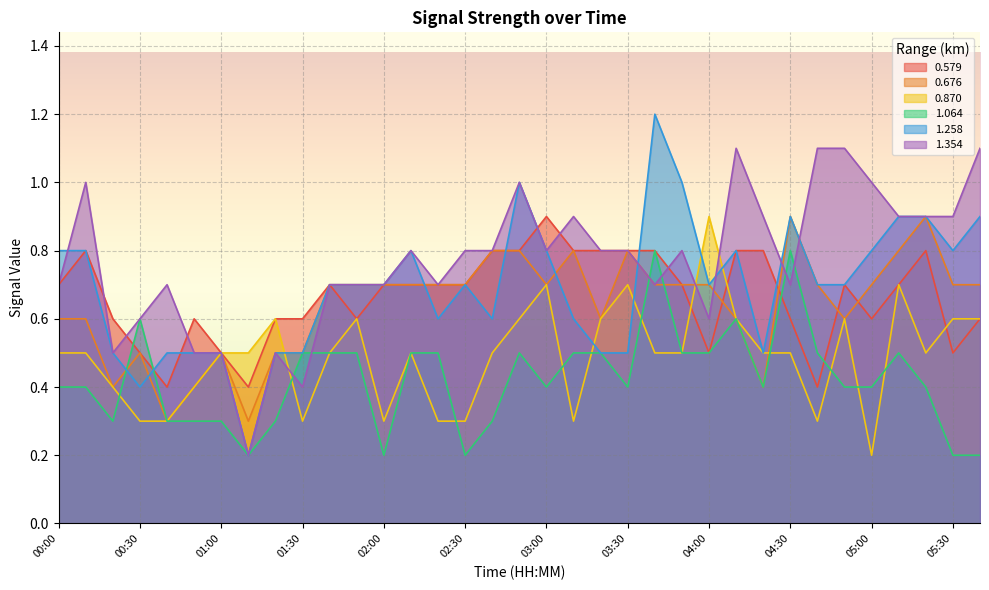

Which series has the largest total across all categories?

1.354